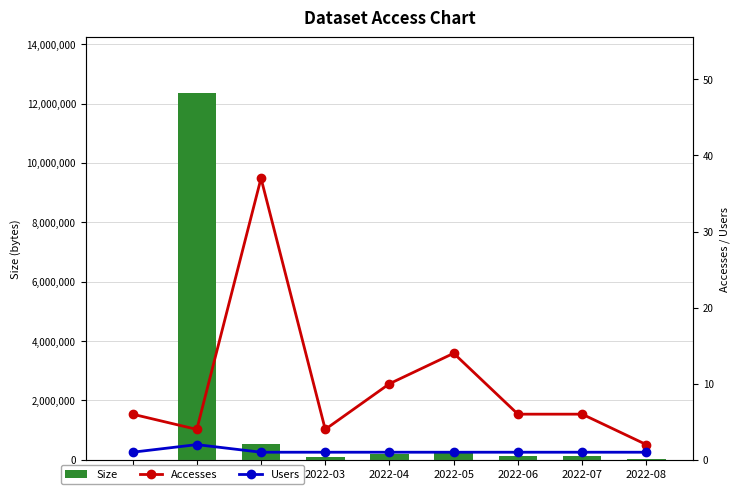

What is the total value across all series at 2022-08?

42444